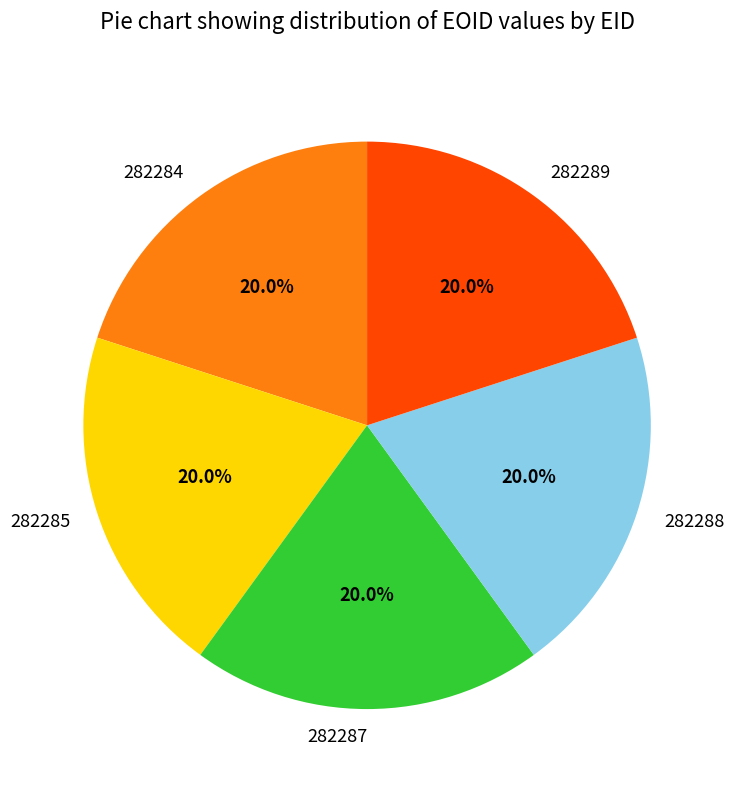

How many segments does this pie chart have?

5